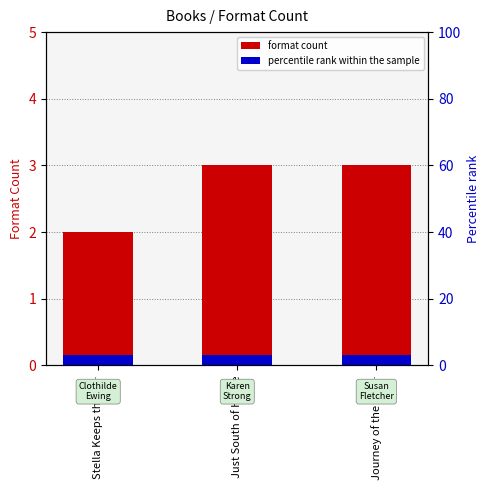

True or false: the data shows 3 at Journey of the Pal….

True